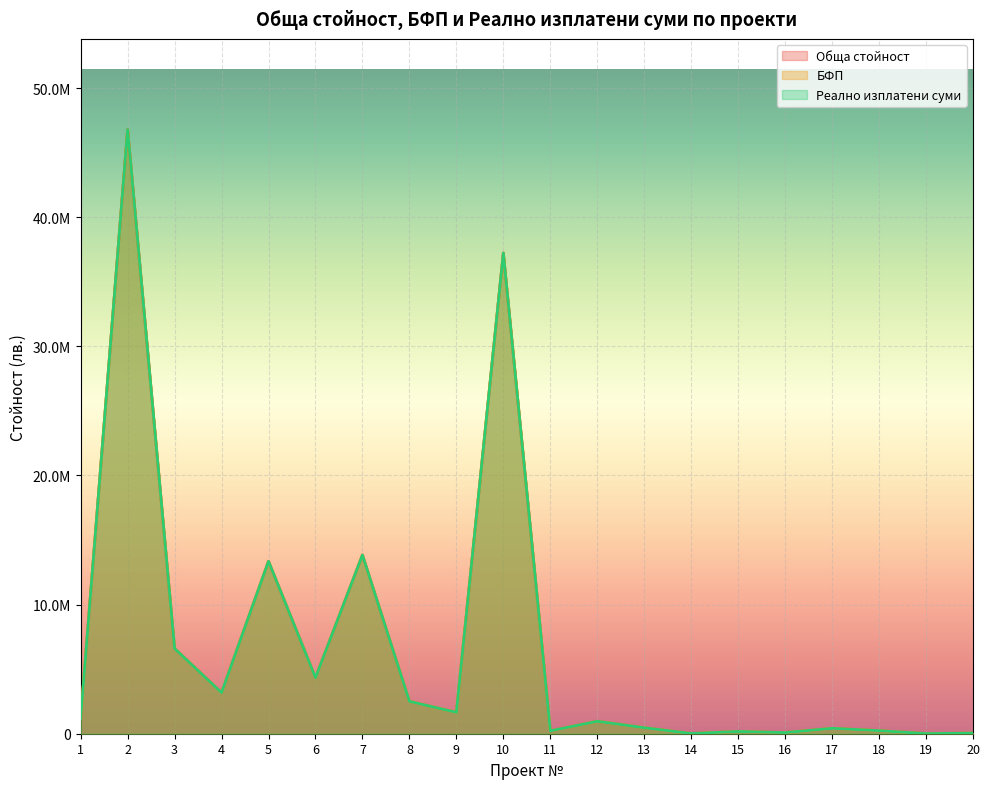

Which series has the widest spread of values?

Обща стойност